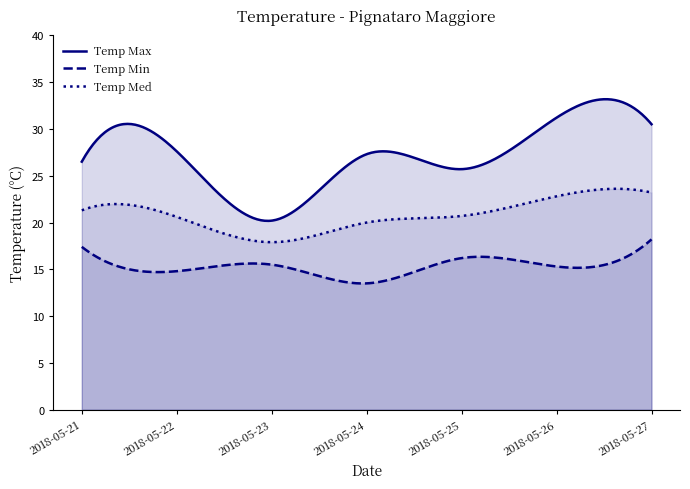

Is the value of Temp Med at 2018-05-24 greater than the value of Temp Min at 2018-05-23?

Yes